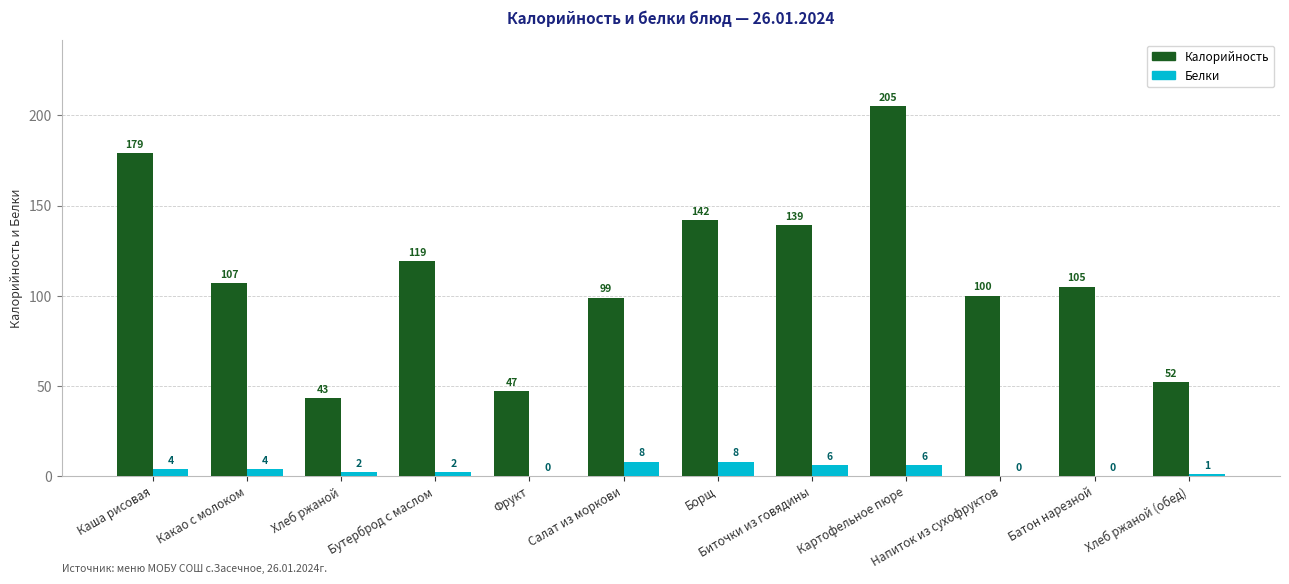

Reading left to right, what are all the values shown in this chart?

Калорийность: 179	107	43	119	47	99	142	139	205	100	105	52
Белки: 4	4	2	2	0	8	8	6	6	0	0	1